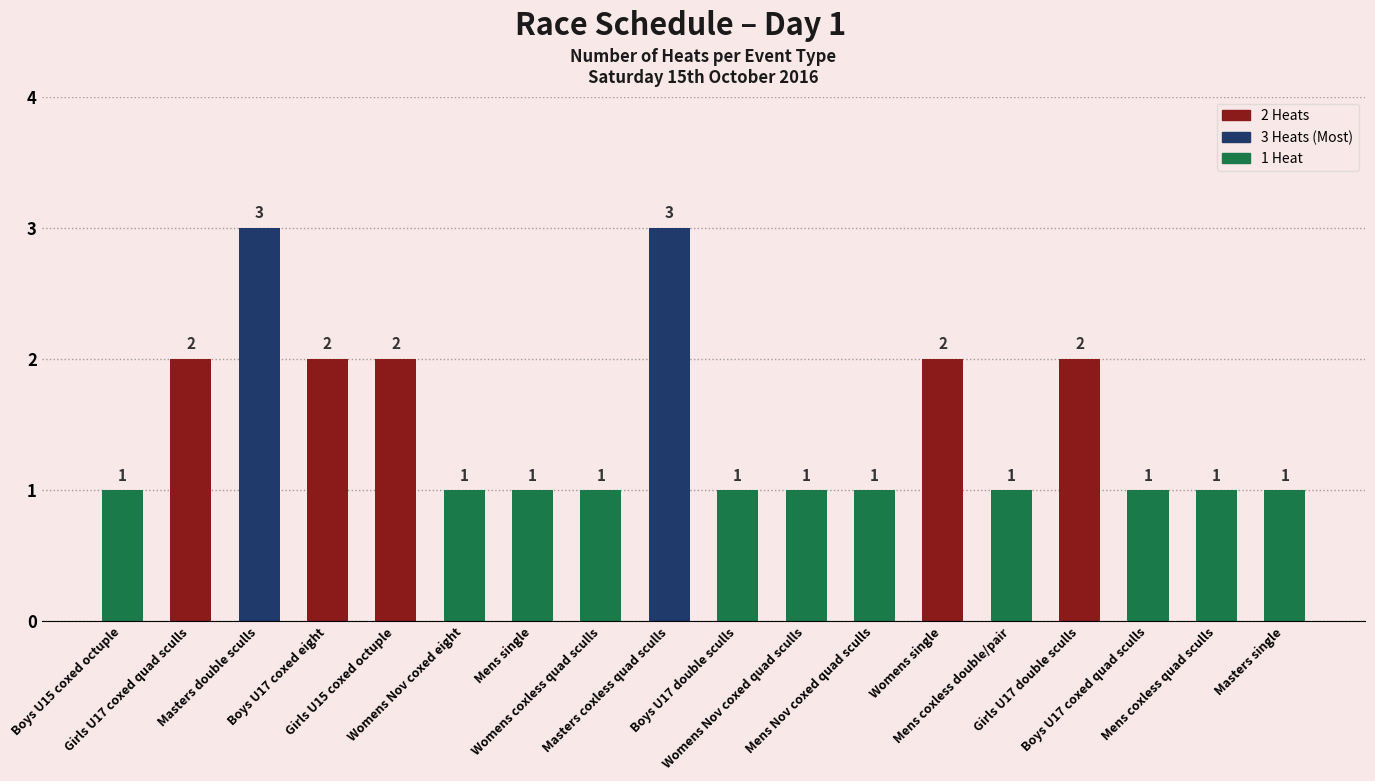

What is the label of the 4th bar from the right?

Girls U17 double sculls